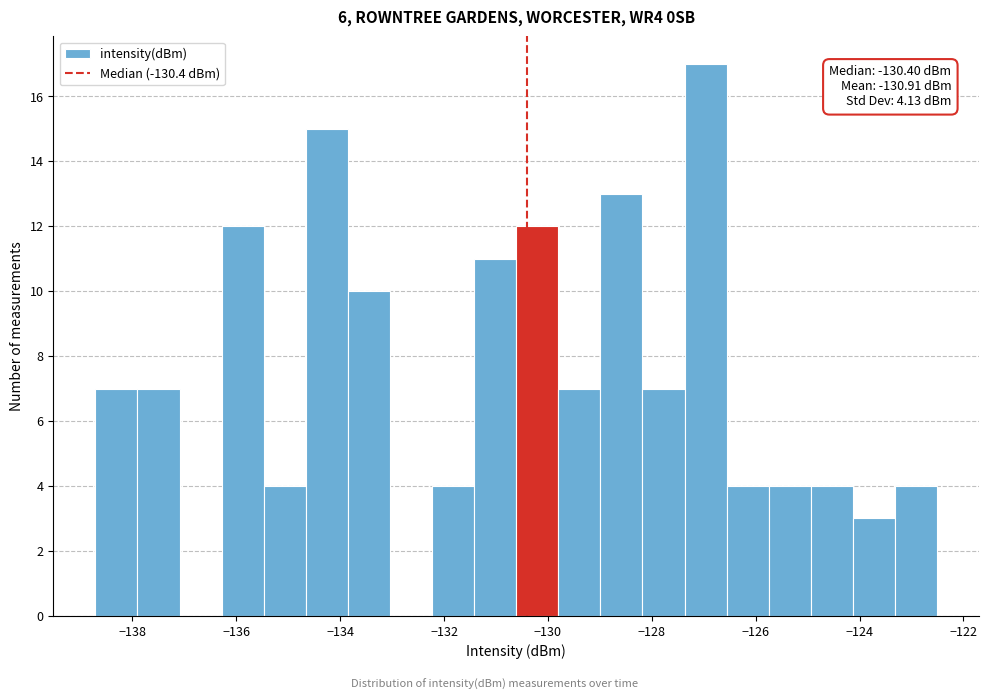

Which range on the x-axis has the tallest bar?

-127.4 to -126.6